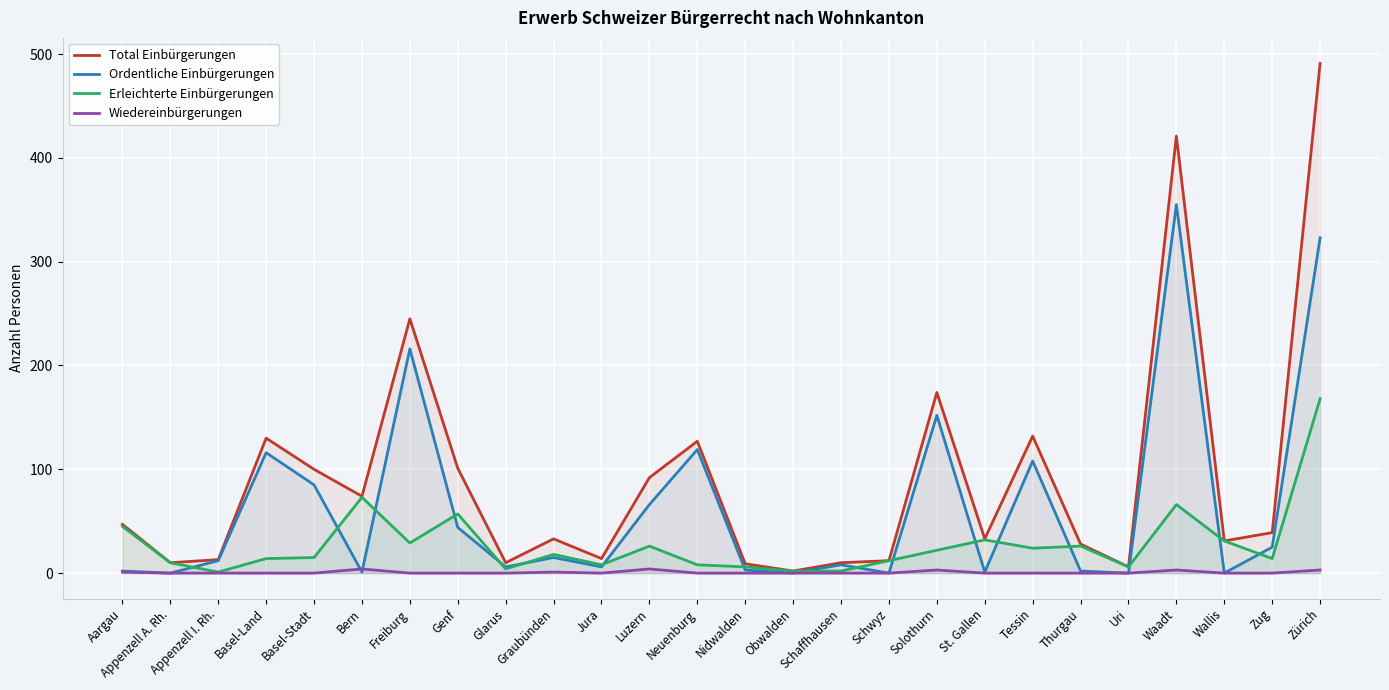

Reading left to right, what are all the values shown in this chart?

Total Einbürgerungen: 47	10	13	130	100	74	245	101	10	33	14	92	127	9	2	10	12	174	33	132	28	6	421	31	39	491
Ordentliche Einbürgerungen: 2	0	12	116	85	1	216	44	6	15	6	66	119	3	0	8	0	152	1	108	2	0	355	0	25	323
Erleichterte Einbürgerungen: 45	10	1	14	15	73	29	57	4	18	8	26	8	6	2	2	12	22	32	24	26	6	66	31	14	168
Wiedereinbürgerungen: 1	0	0	0	0	4	0	0	0	1	0	4	0	0	0	0	0	3	0	0	0	0	3	0	0	3